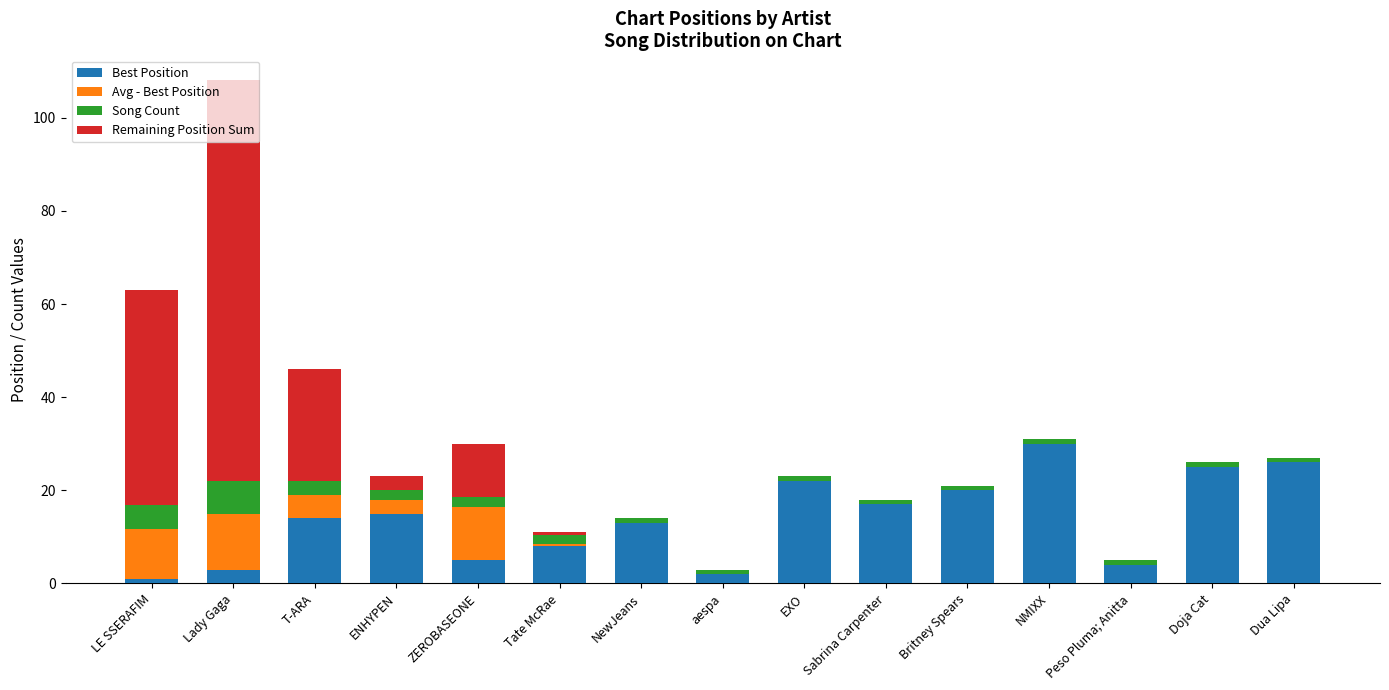

Count the number of data series in this chart.

4